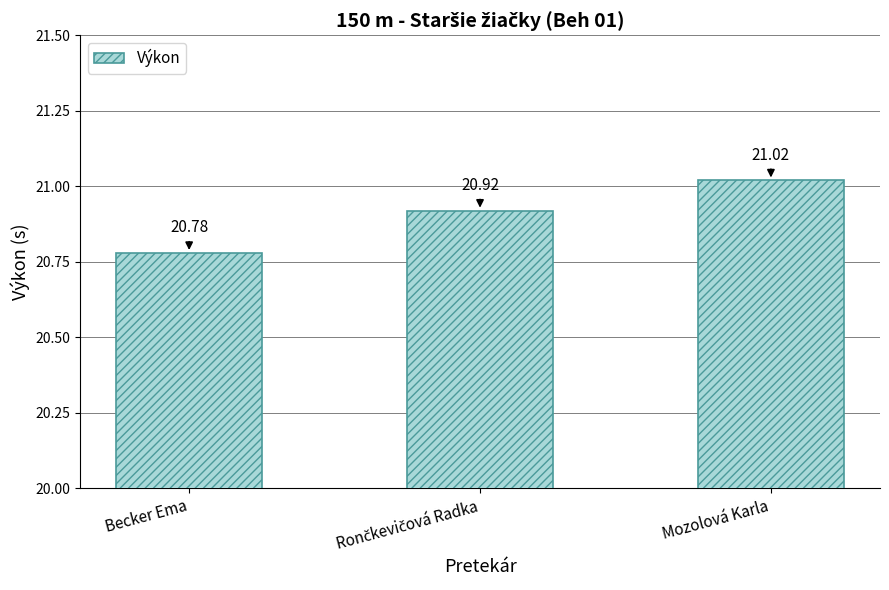

How many bars are there in total?

3